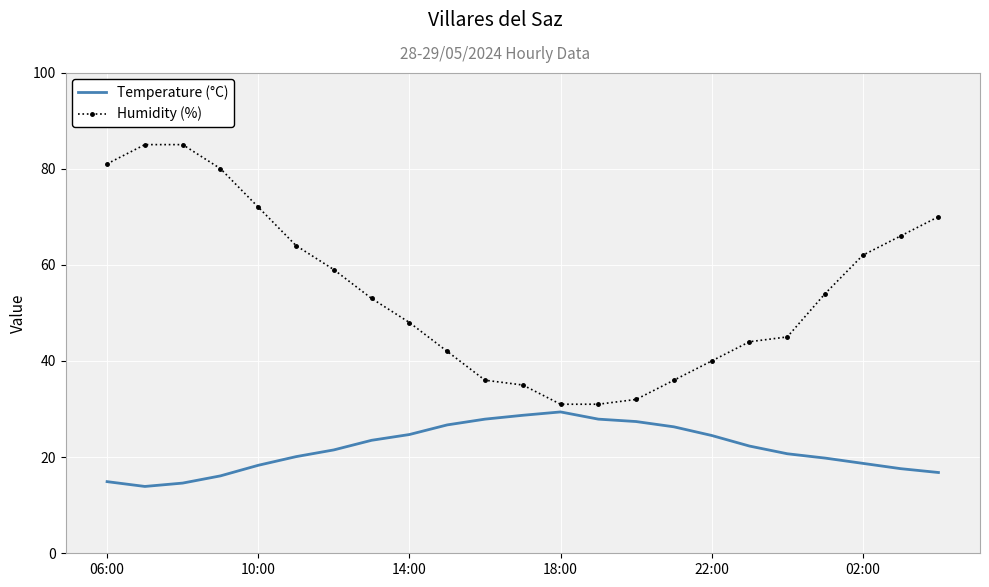

What is the minimum value for Temperature (°C)?

13.9